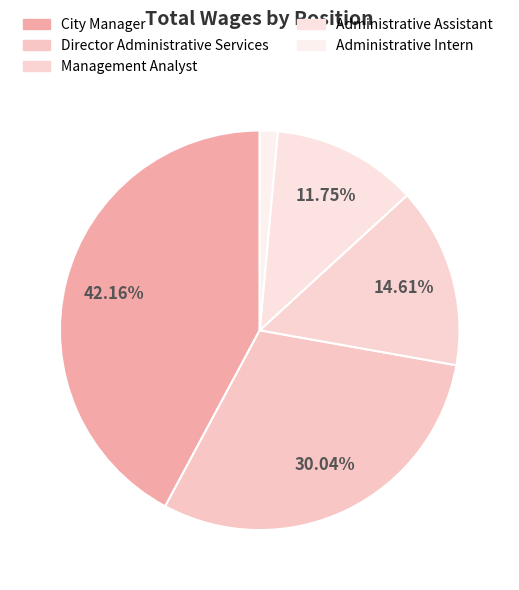

Count the number of slices in the pie.

5